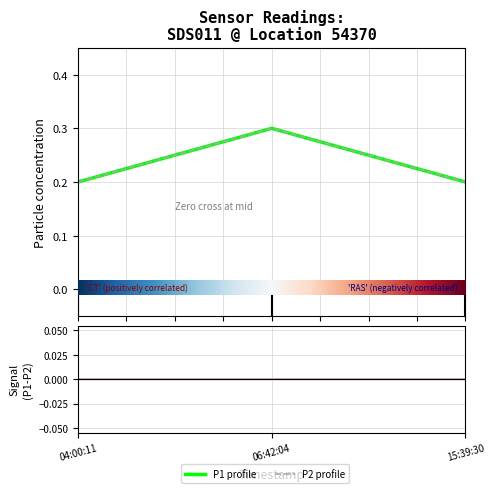

Which label corresponds to the largest value in the chart?

06:42:04